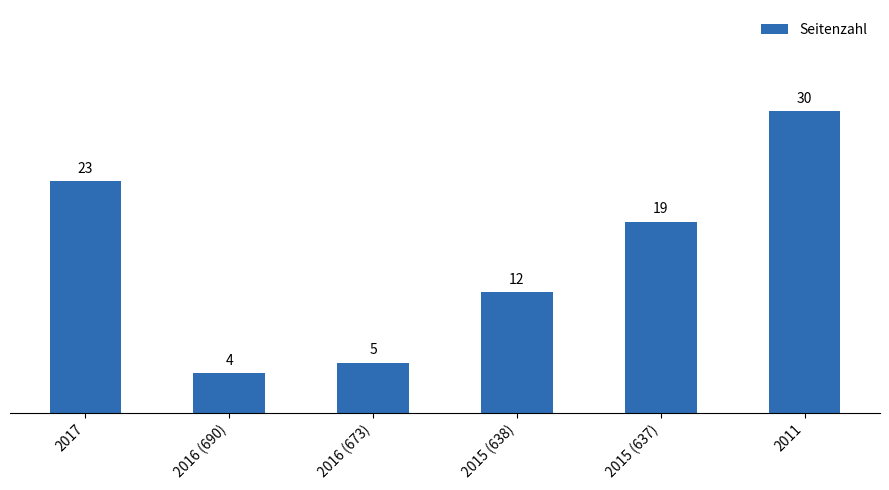

What is the difference between the maximum and minimum values?

26